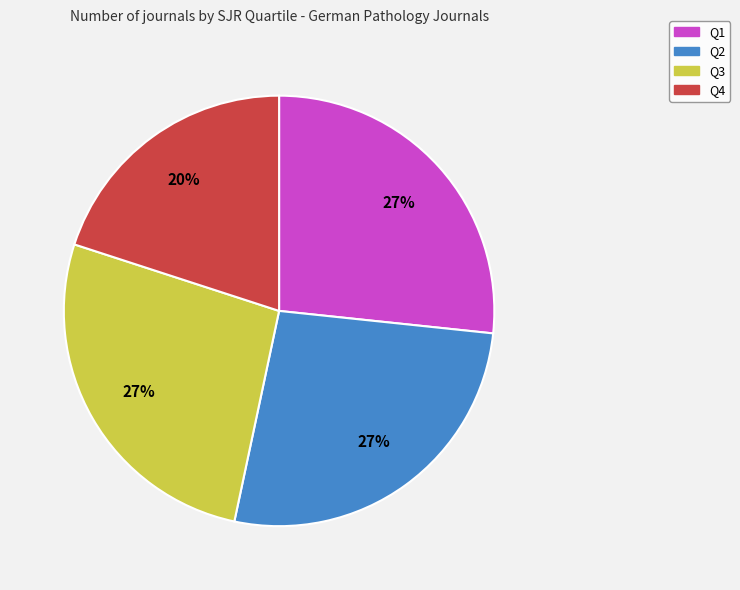

True or false: Q1 accounts for 18% of the total.

False